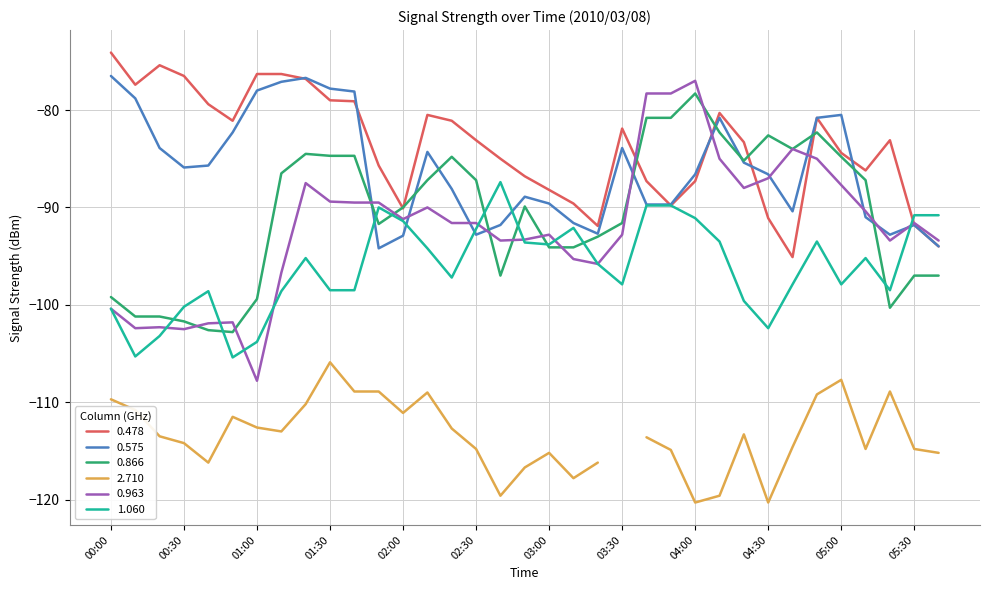

What is the maximum value for 0.478?

-74.1